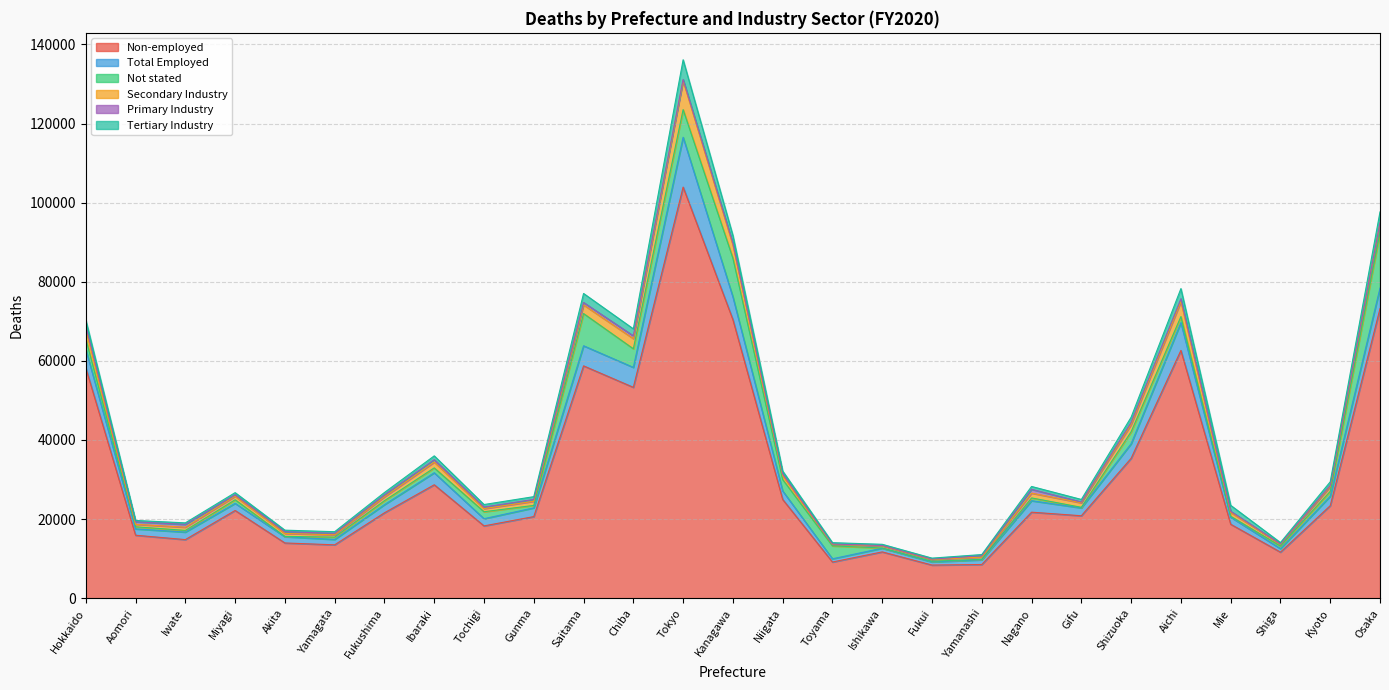

True or false: Non-employed has a value of 12222 at Gifu.

False